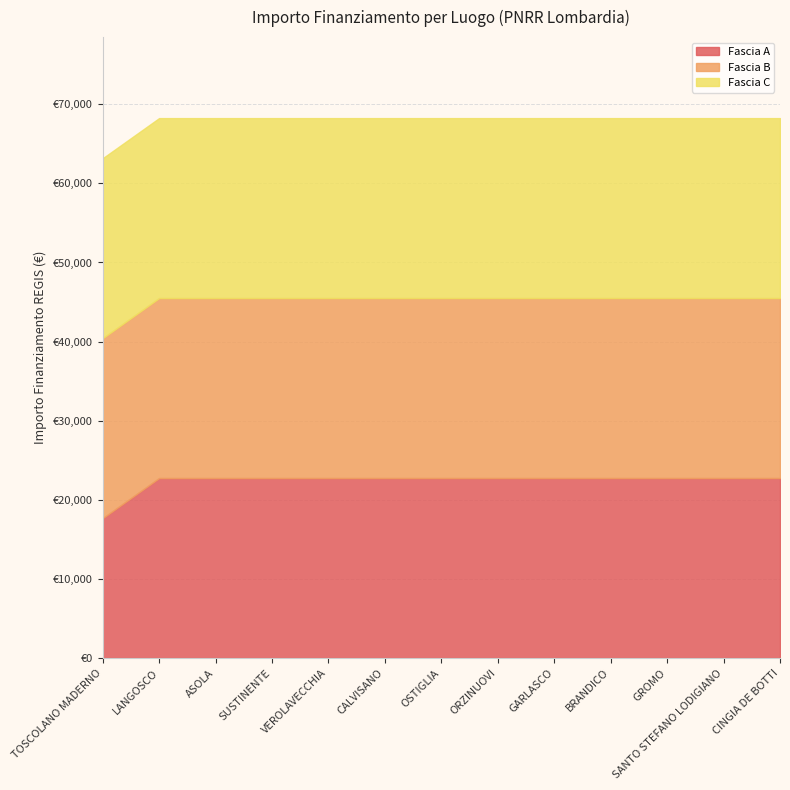

What position from the right is BRANDICO?

4